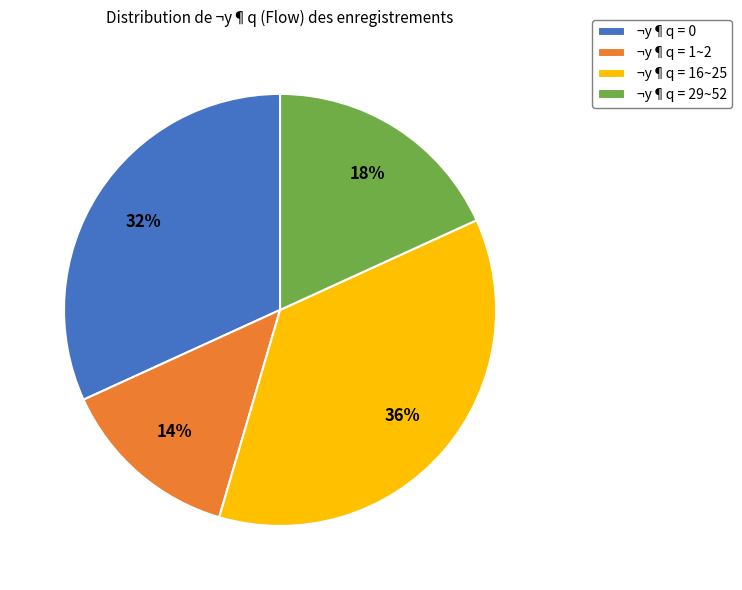

What is the ratio of the value at ¬y¶q = 16~25 to the value at ¬y¶q = 29~52?

2.0